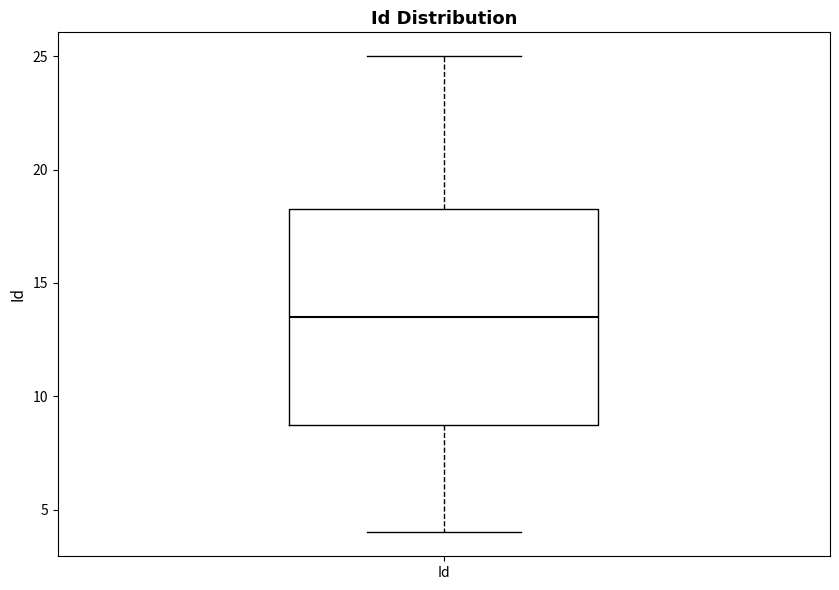

Where is the upper edge of the box for Id on the y-axis? The values are not printed on the chart, so give them approximately, as read against the axis.

18.5